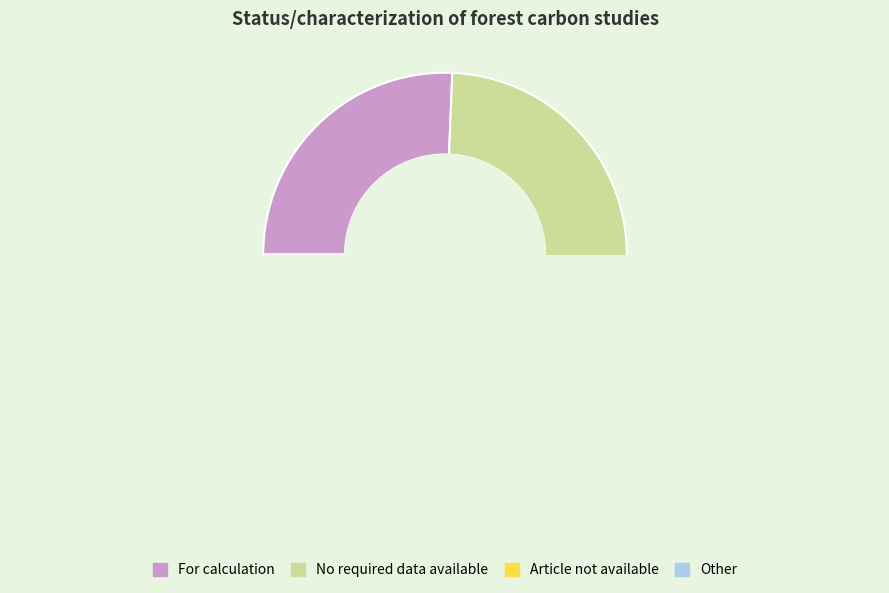

Which category has the smallest portion of the pie?

Article not available